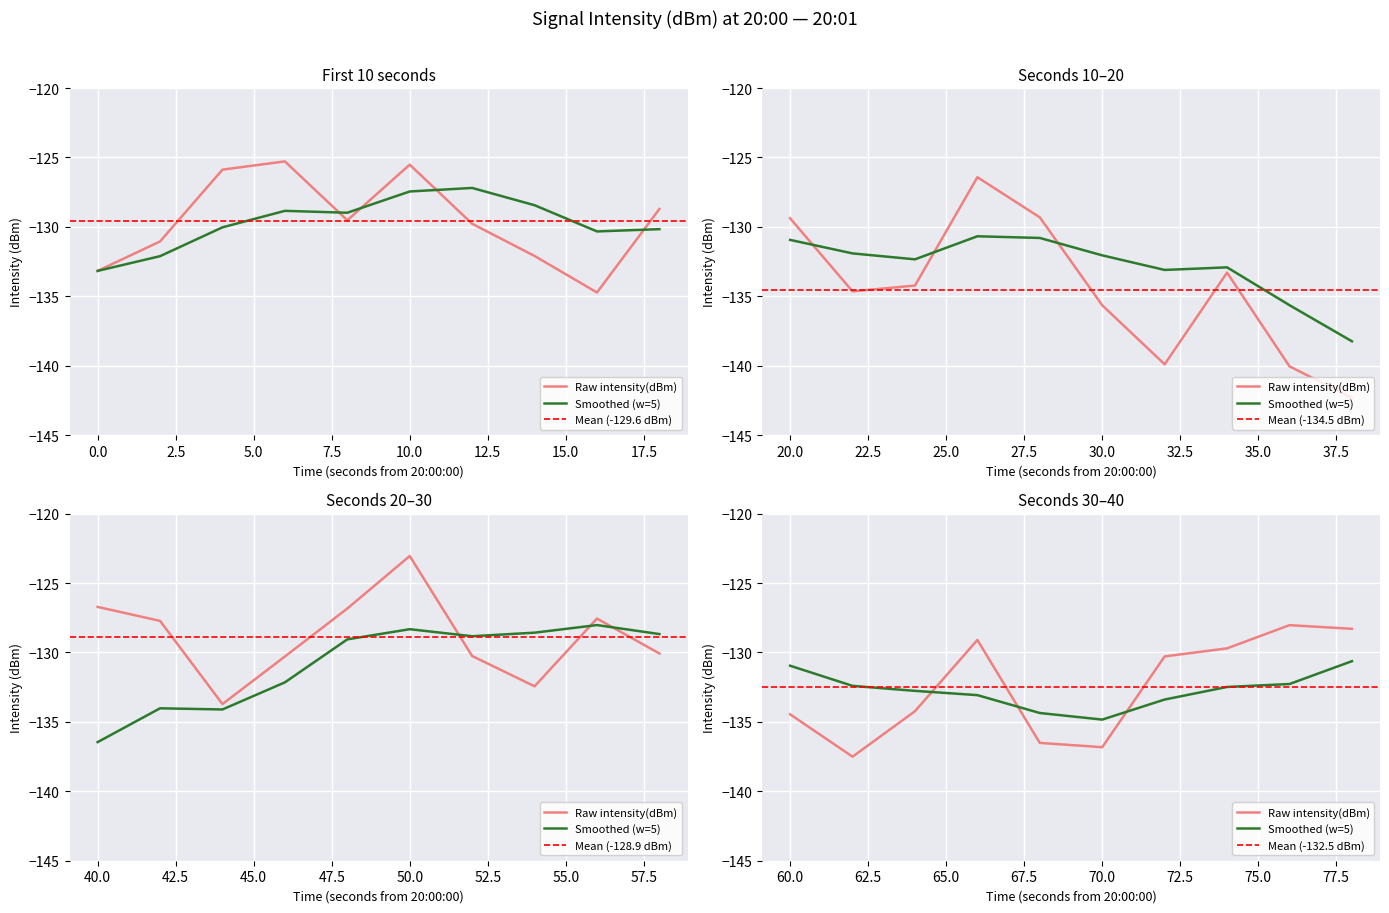

Where is the first local maximum?

3